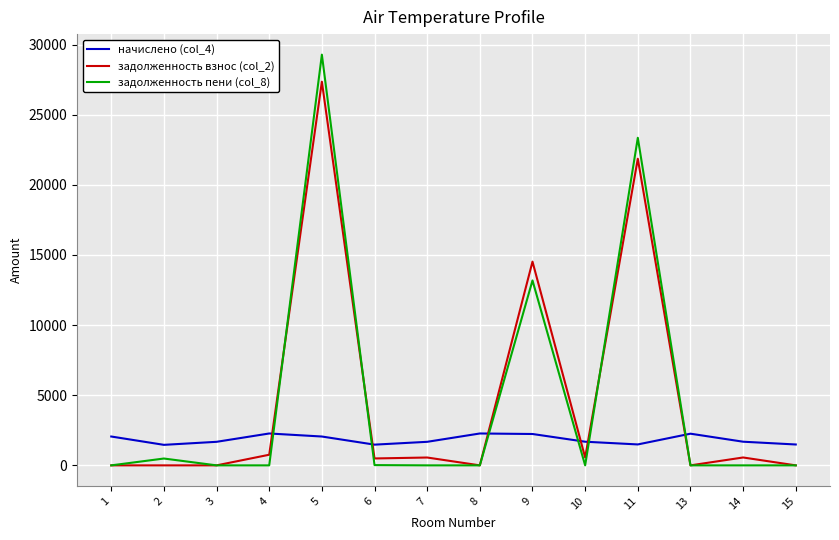

Rank the series by their maximum value, from highest to lowest.

задолженность пени (col_8), задолженность взнос (col_2), начислено (col_4)